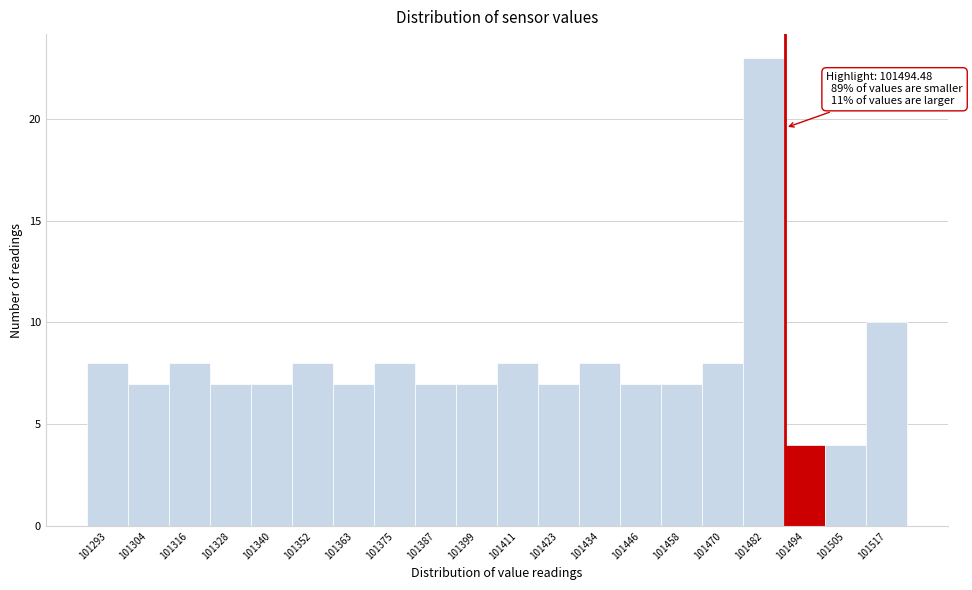

Reading right to left, transcribe all the data shown in this chart.

101517=10	101505=4	101494=4	101482=23	101470=8	101458=7	101446=7	101434=8	101423=7	101411=8	101399=7	101387=7	101375=8	101363=7	101352=8	101340=7	101328=7	101316=8	101304=7	101293=8